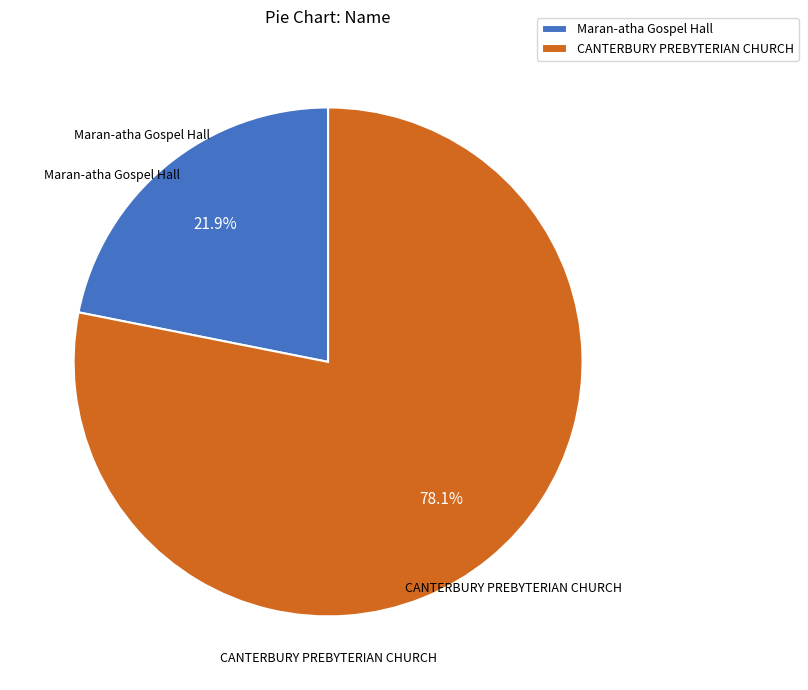

To the nearest percent, what percentage of the pie is Maran-atha Gospel Hall?

22%